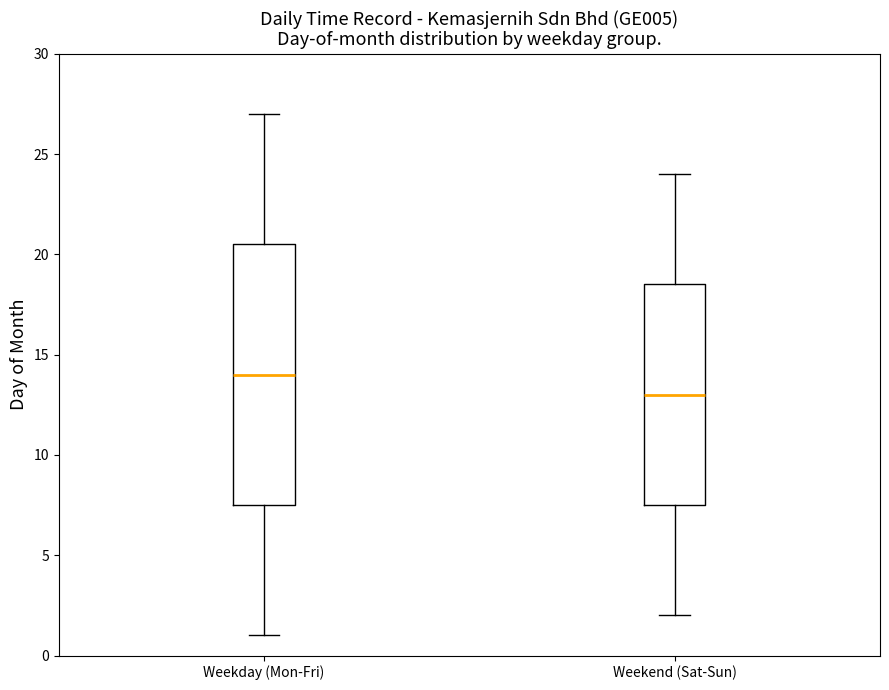

Where does the median line of the box for Weekend (Sat-Sun) sit on the y-axis? The values are not printed on the chart, so give them approximately, as read against the axis.

13.0